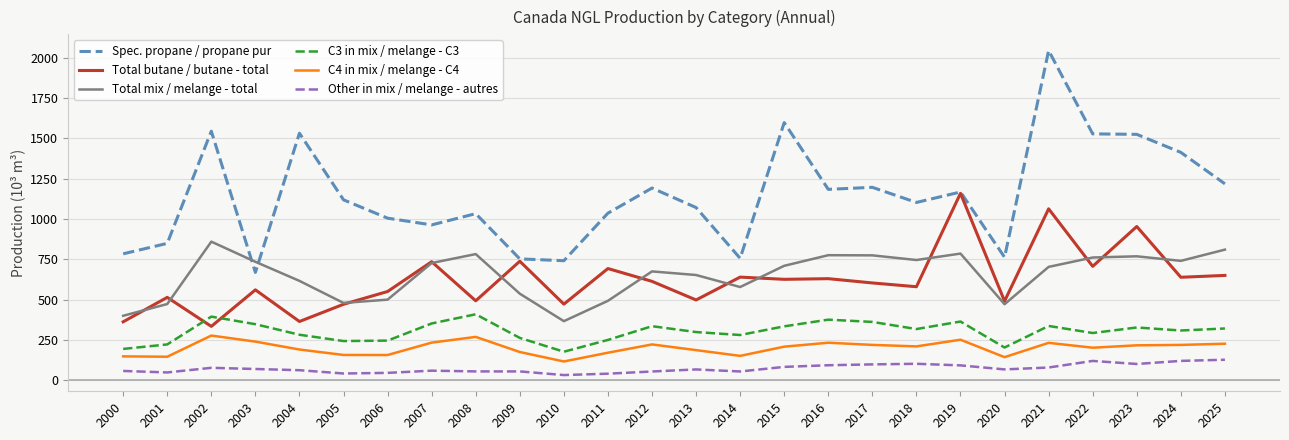

What is the maximum value shown in the chart?

2044.8